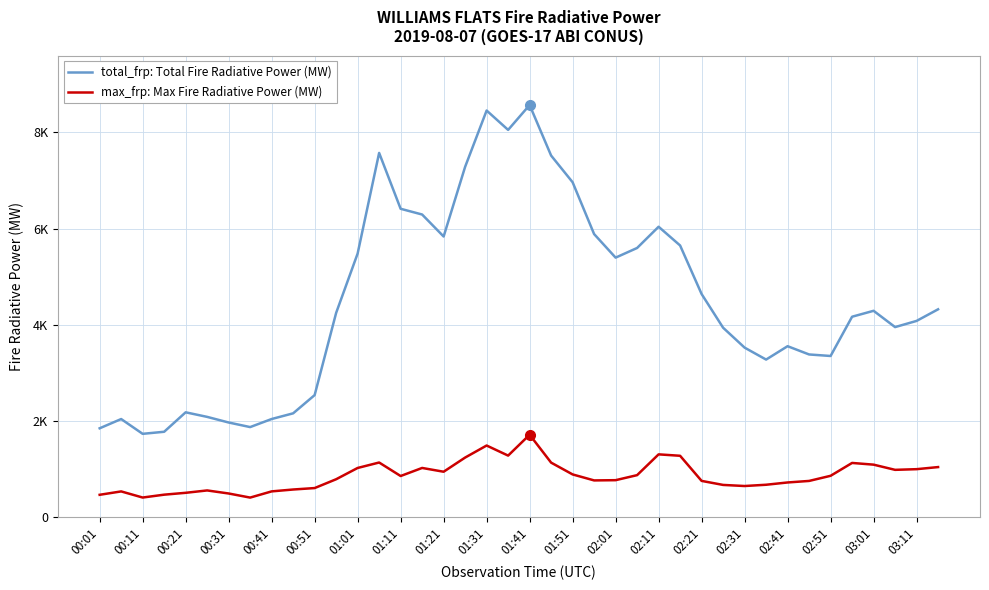

Does the chart have visible grid lines?

Yes